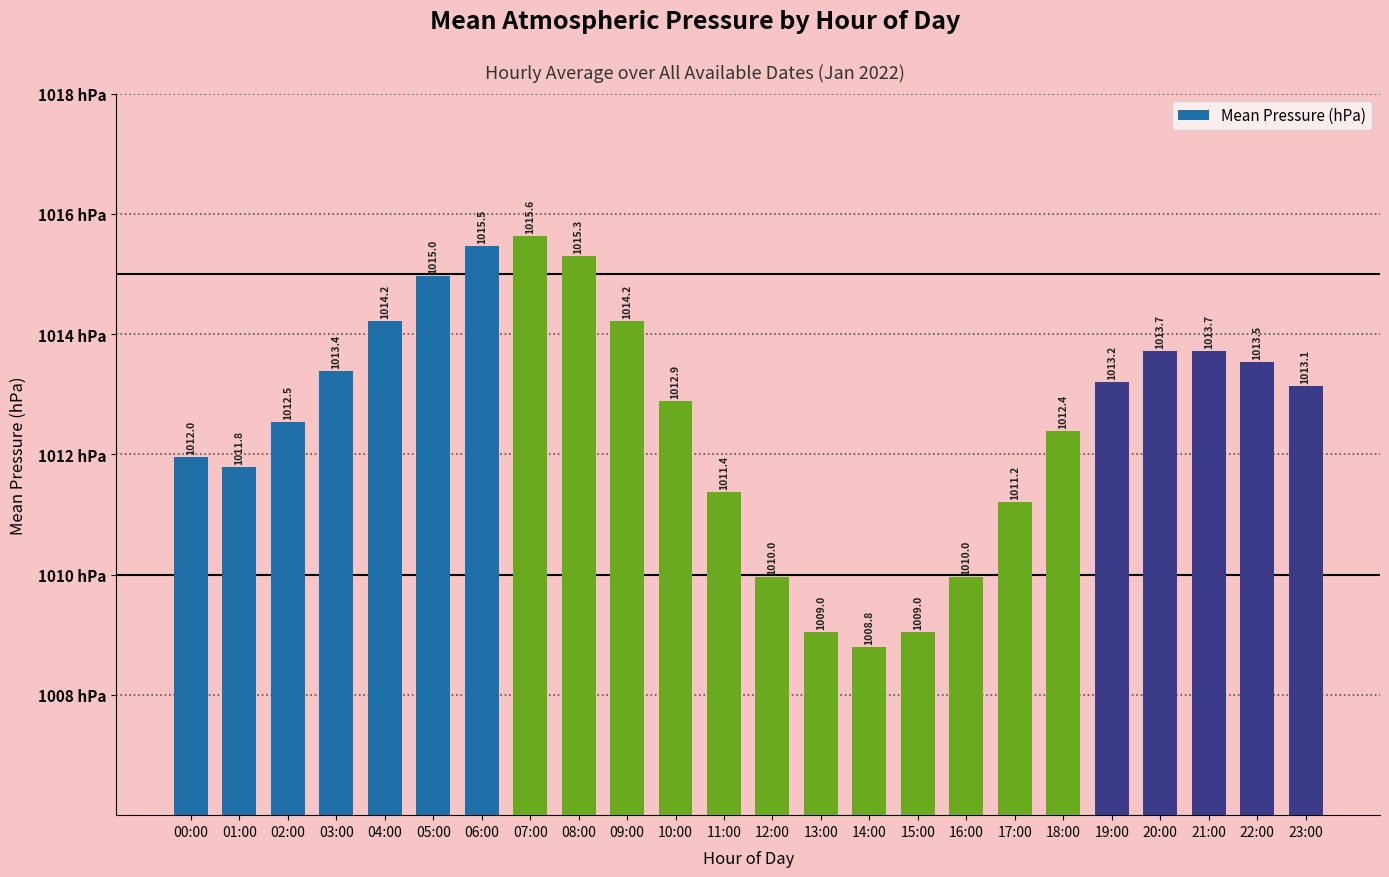

Which label corresponds to the largest value in the chart?

07:00